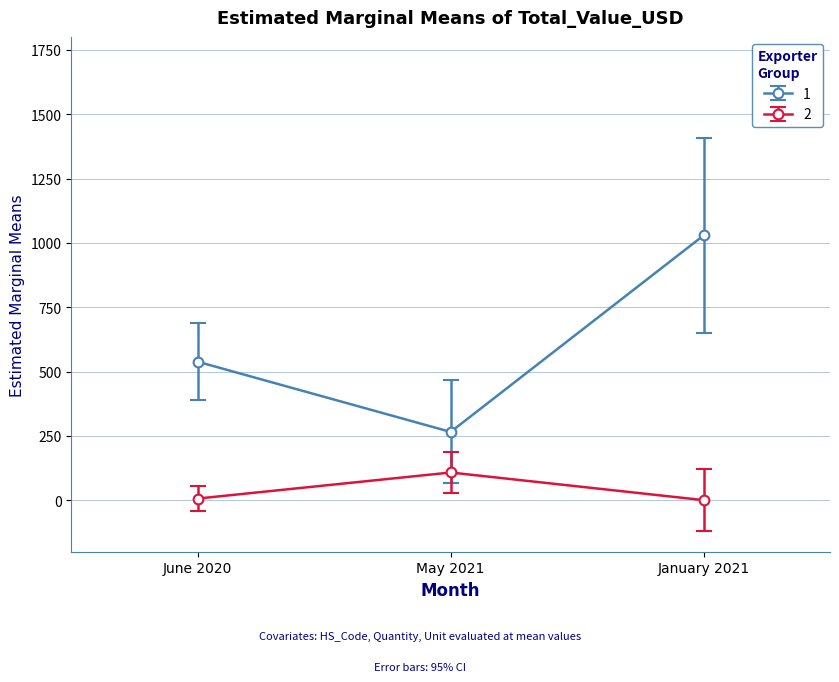

True or false: 2 has a value of 108.5 at May 2021.

True